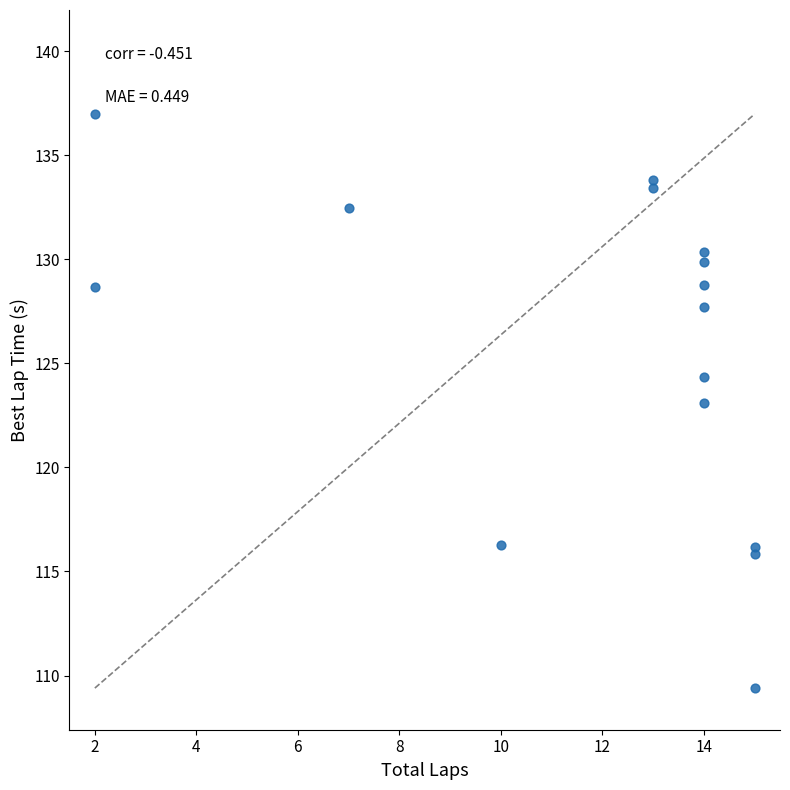

What is the range of X values (max minus min)?

13.0